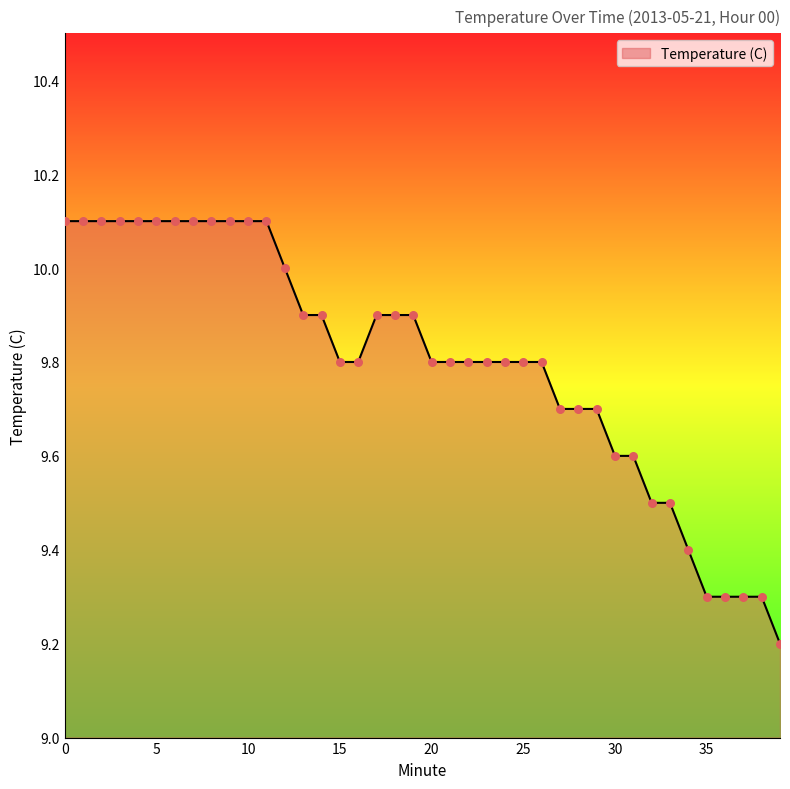

What is the difference between the maximum and minimum values?

0.9